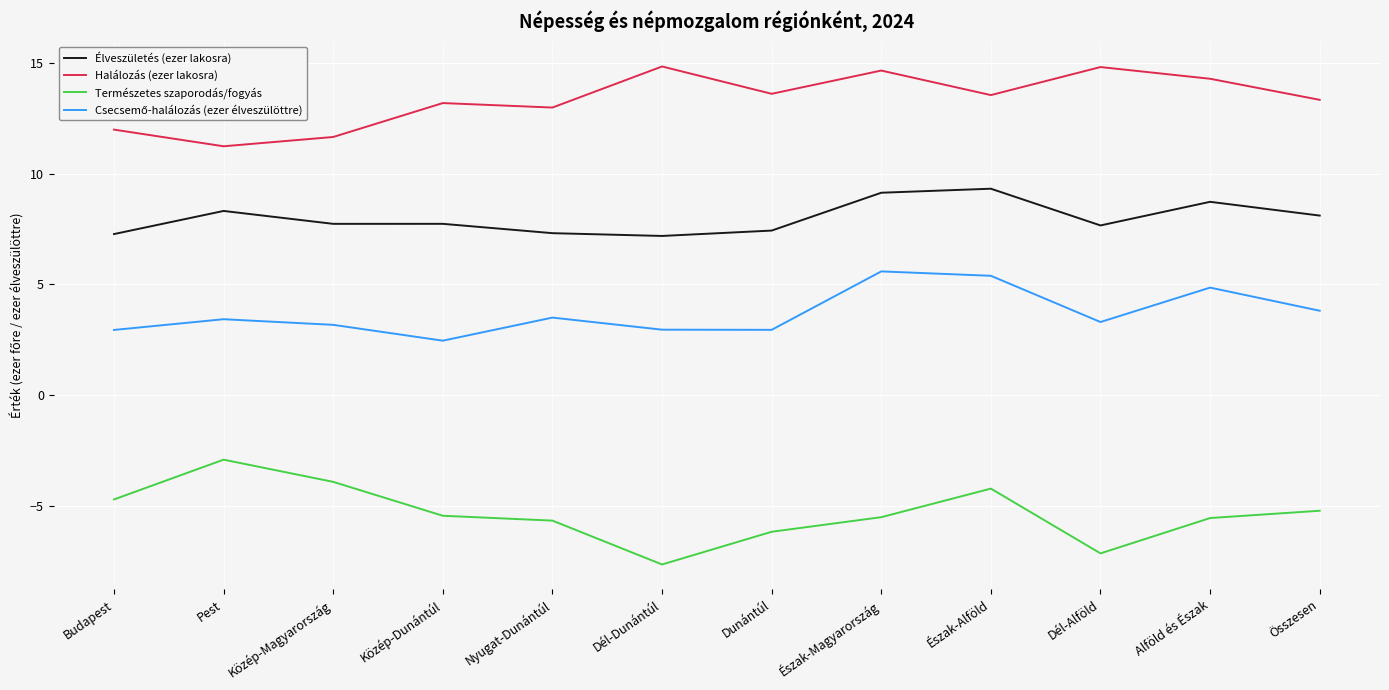

What is the difference between the highest and lowest values at Alföld és Észak?

19.8